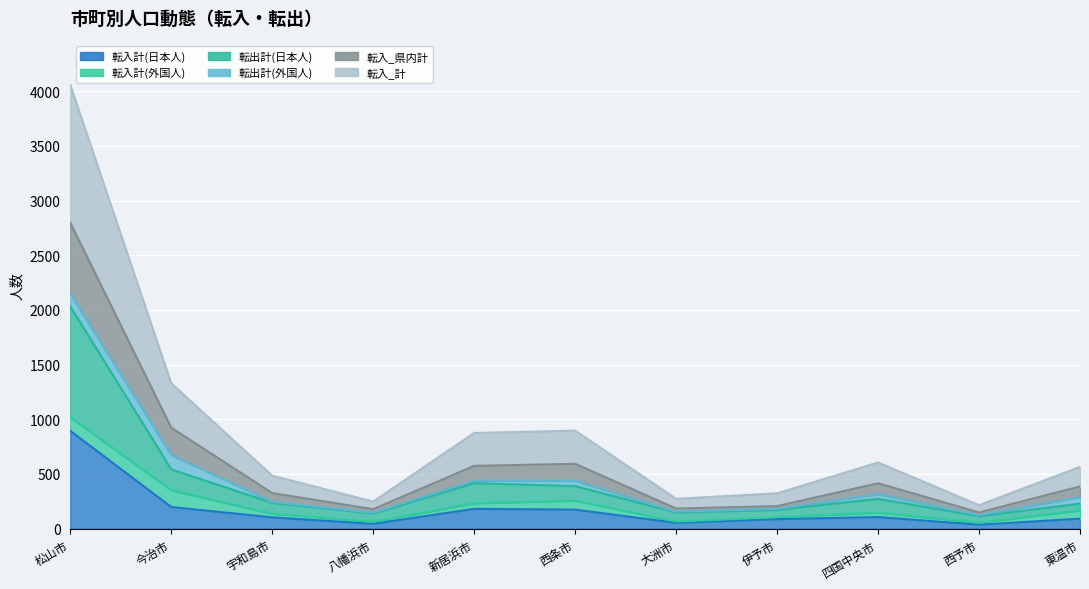

Is it true that 転入計(日本人) equals 174 at 西条市?

True